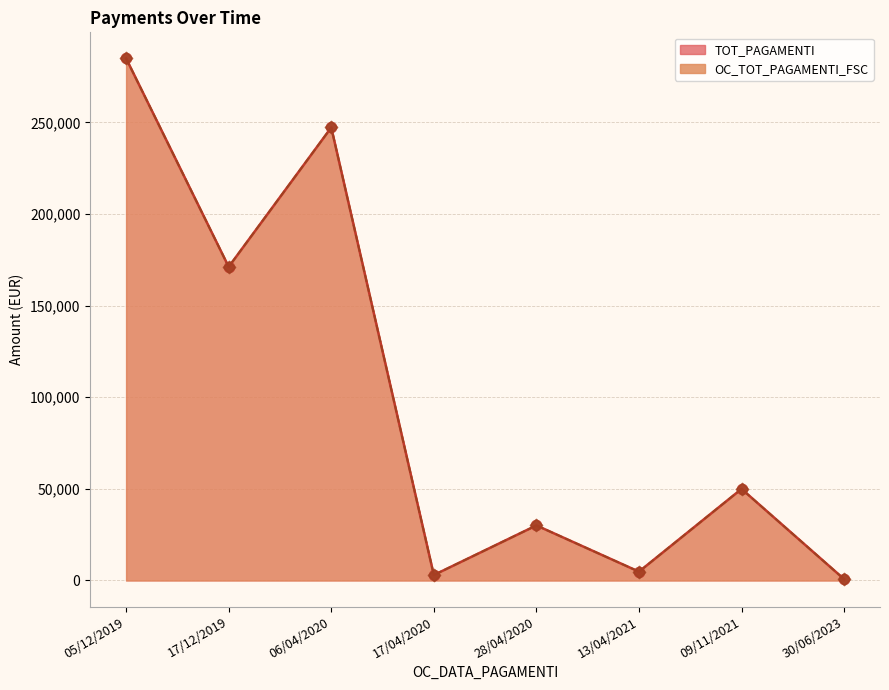

At how many categories does at least one series exceed 31280?

4